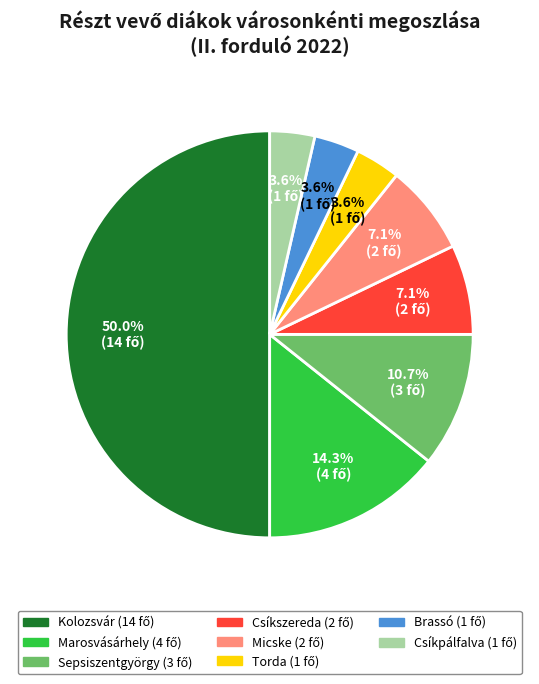

Does Brassó represent more than half of the total?

No